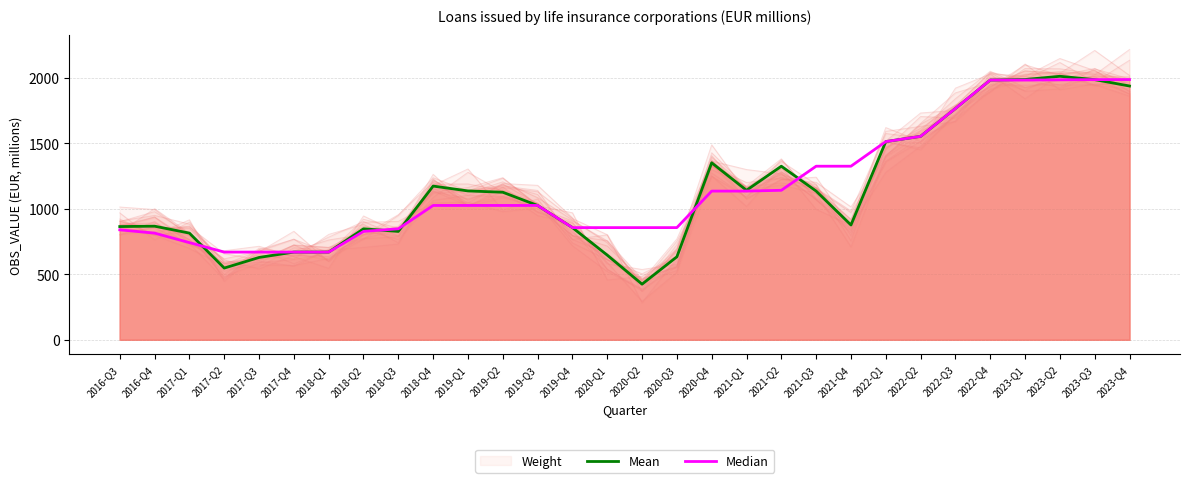

Reading left to right, list all the values displayed in this chart.

Mean: 865.0	868.0	815.0	548.0	629.0	670.0	670.0	848.0	828.0	1174.2	1137.2	1127.2	1026.2	857.0	647.0	425.0	634.0	1352.0	1142.0	1326.0	1136.0	877.0	1514.0	1554.0	1767.0	1984.0	1988.2	2012.8	1987.3	1938.5
Median: 840.0	815.0	742.5	670.0	670.0	670.0	670.0	828.0	848.0	1026.2	1026.2	1026.2	1026.2	857.0	857.0	857.0	857.0	1136.0	1136.0	1142.0	1326.0	1326.0	1514.0	1554.0	1767.0	1984.0	1984.0	1985.7	1987.3	1987.8